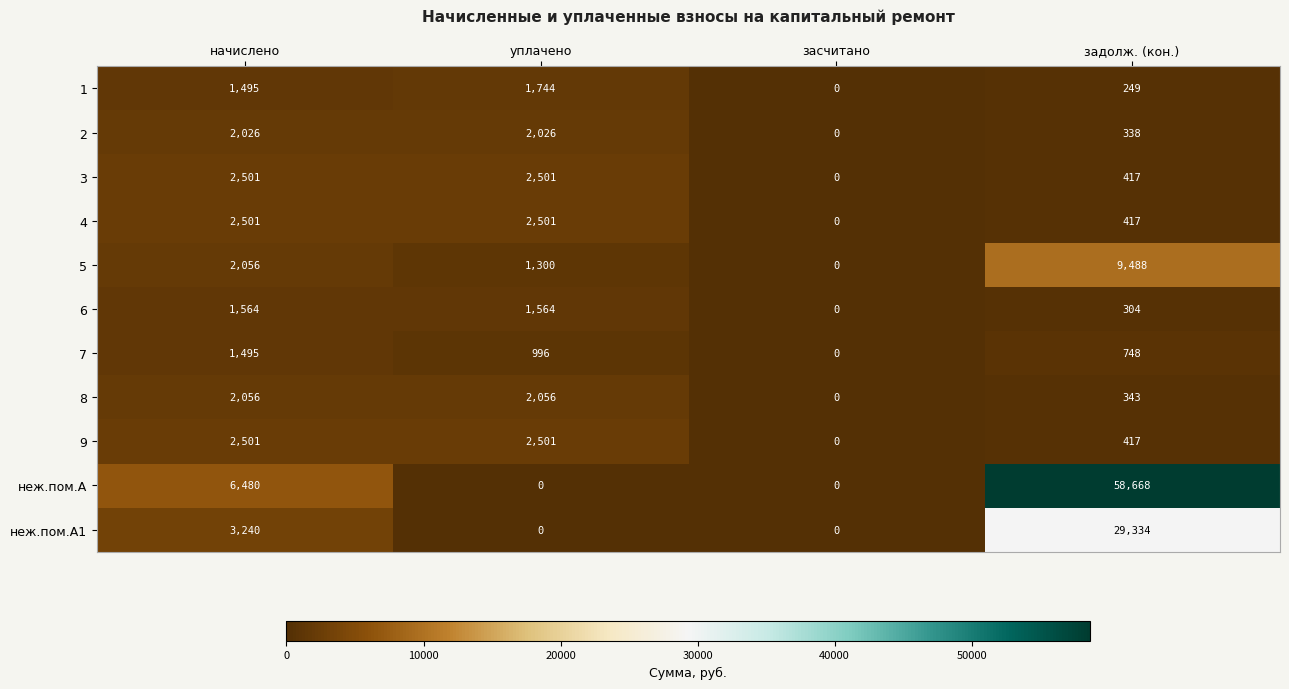

Which category has the highest value across all series?

задолж. (кон.)